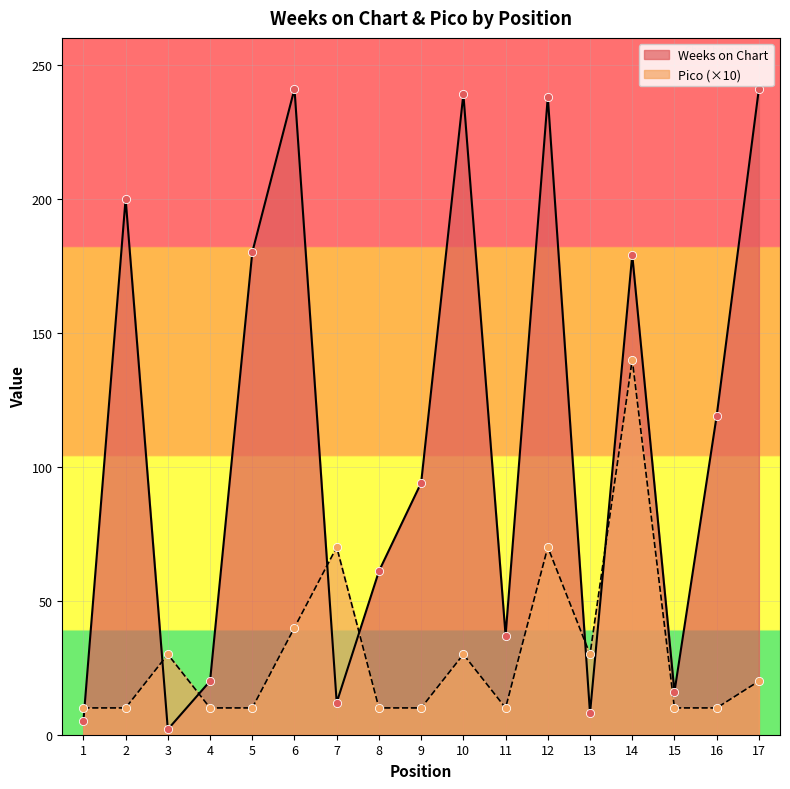

Which series has the largest total across all categories?

Weeks on Chart